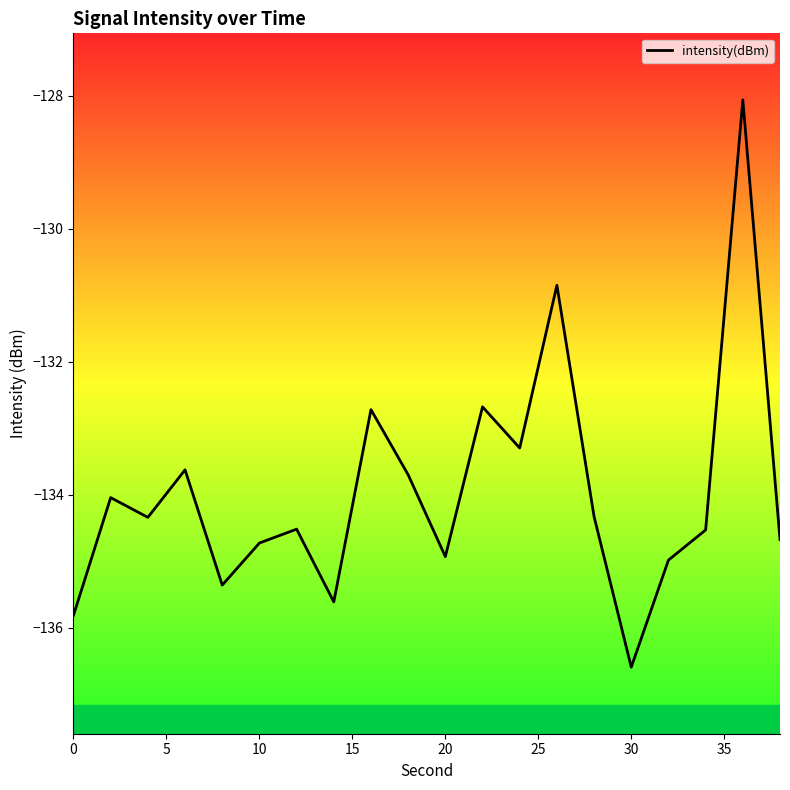

What is the minimum value shown in the chart?

-136.6